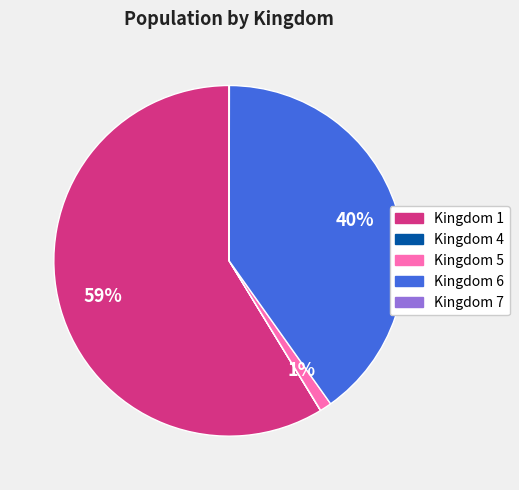

Does any single category account for the majority?

Yes